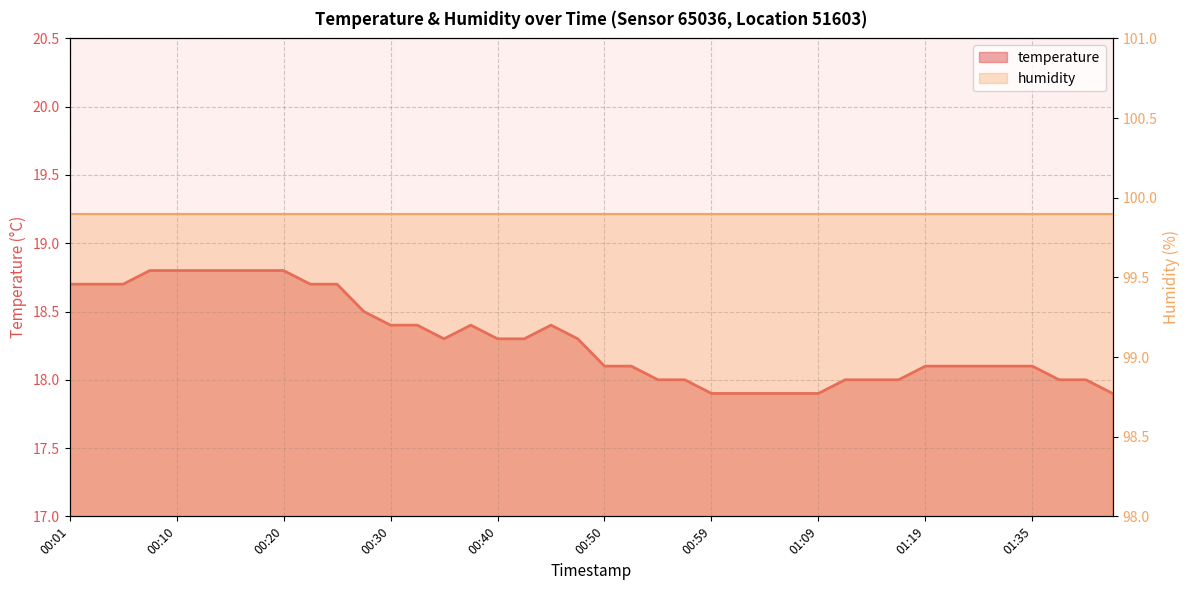

What is the change in value from 00:13 to 00:50?

-0.7